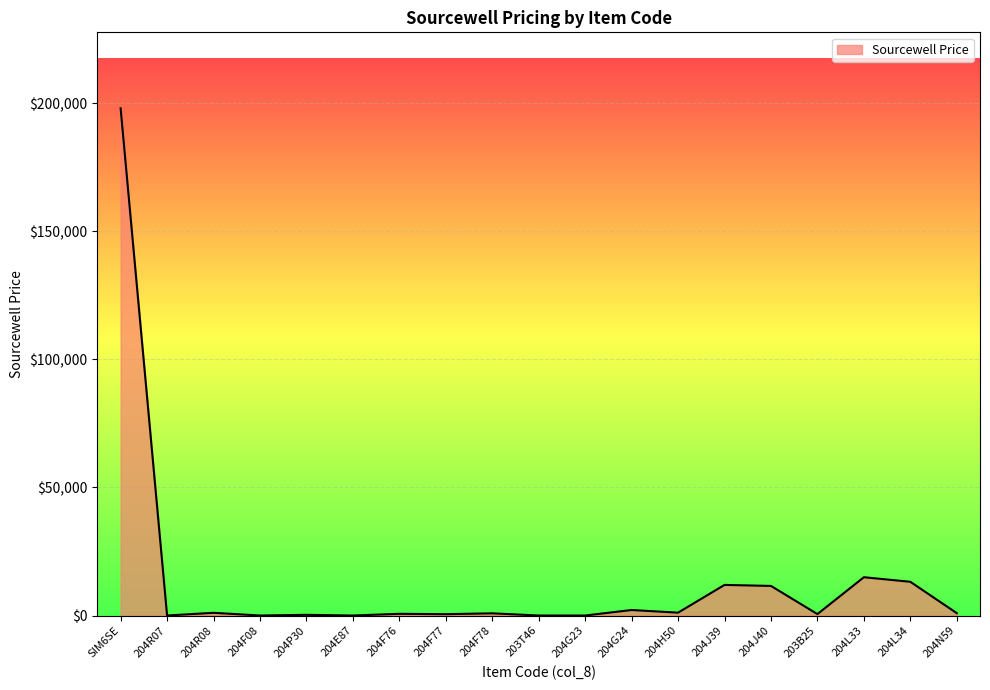

Does the chart display data point markers on the line(s)?

No